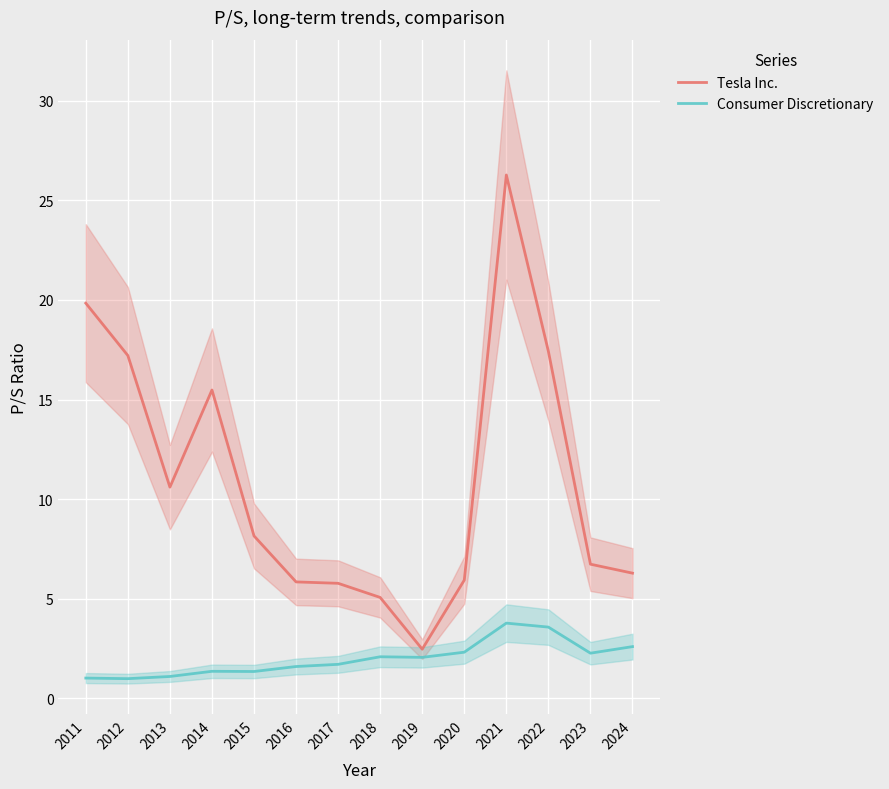

How many lines are shown in the chart?

2